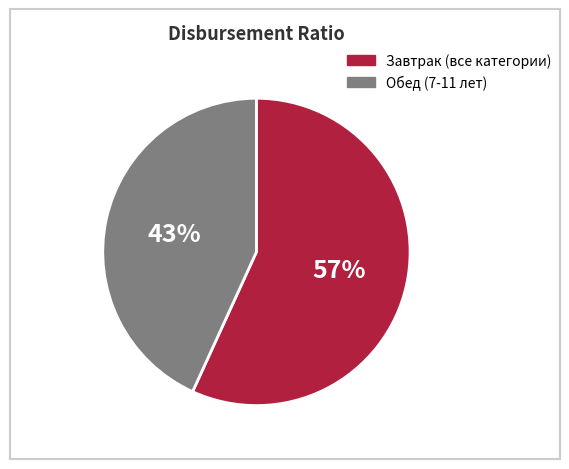

To the nearest percent, what is the average slice percentage?

50%